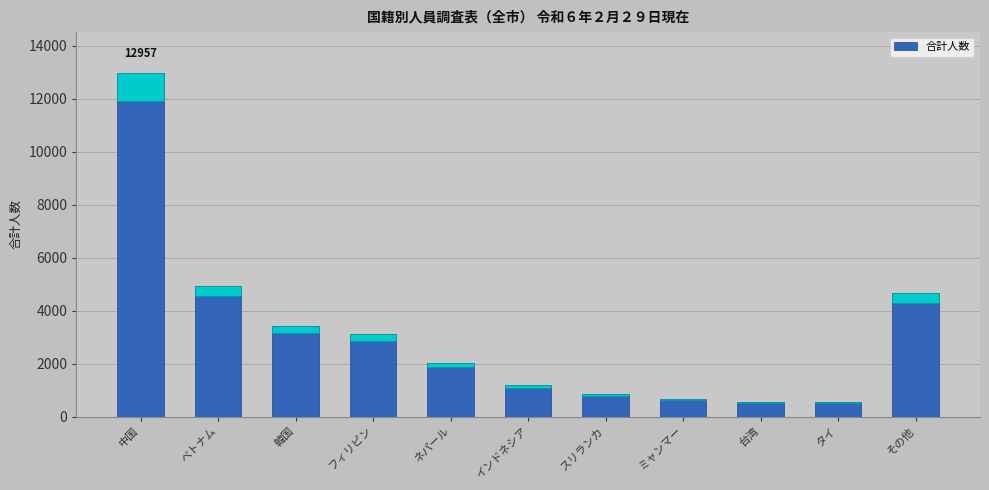

The value at インドネシア is 1197. True or false?

True